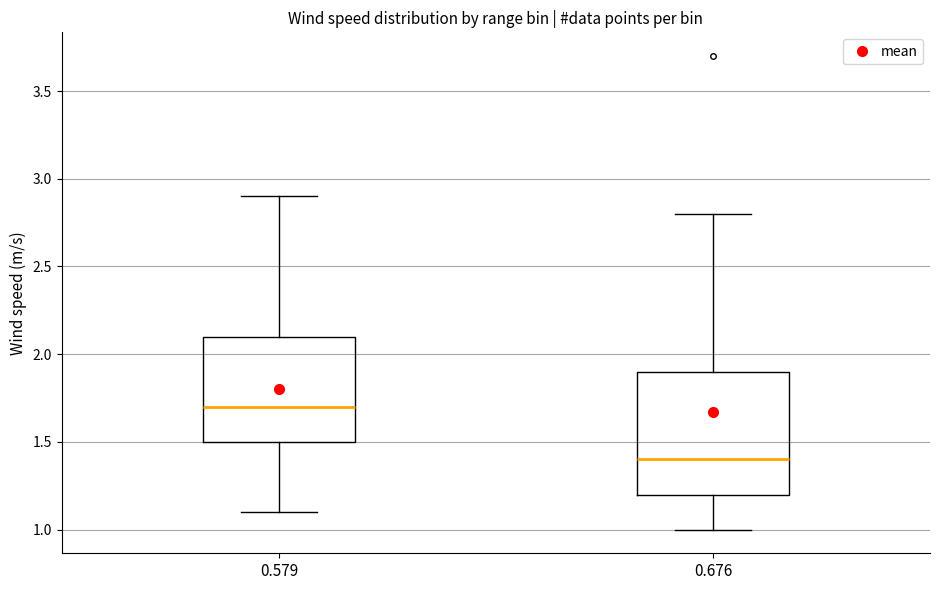

Reading left to right, read every box against the y-axis: the position of its median line, the range the box covers, and the ends of its whiskers. The values are not printed on the chart, so give them approximately, as read against the axis.

0.579: median 1.7, box 1.5 to 2.1, whiskers 1.1 to 2.9
0.676: median 1.4, box 1.2 to 1.9, whiskers 1.0 to 2.8